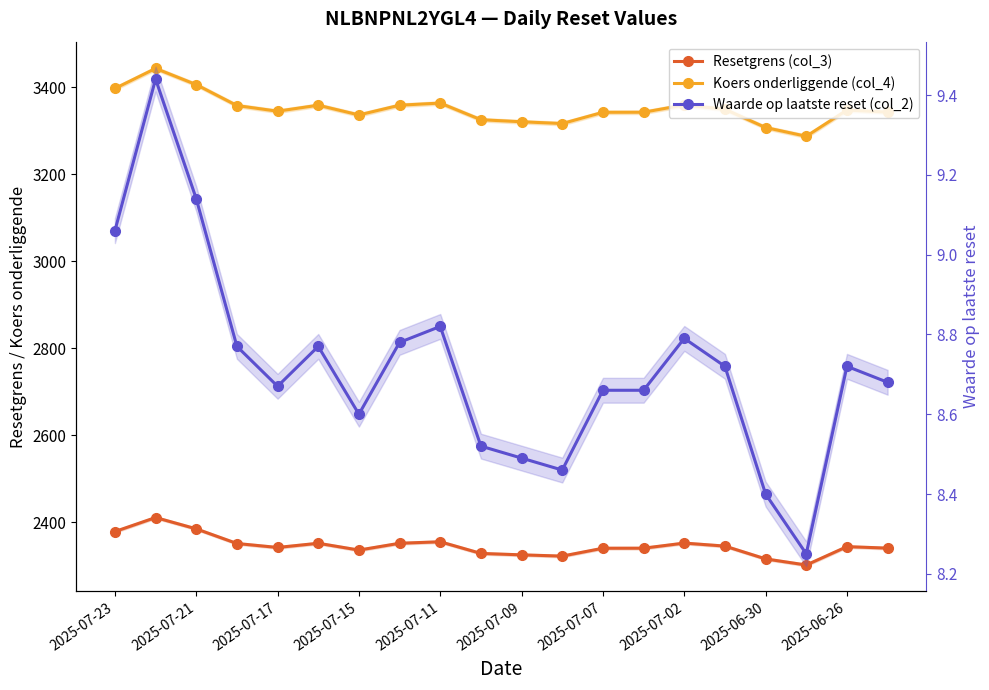

Reading right to left, list all the values displayed in this chart.

Resetgrens (col_3): 2340.2	2343.6	2301.3	2315.4	2344.9	2351.8	2340.0	2340.0	2321.8	2324.7	2328.0	2354.8	2351.4	2335.7	2351.4	2341.7	2350.8	2384.5	2410.6	2378.3
Koers onderliggende (col_4): 3343.1	3348.0	3287.6	3307.7	3349.8	3359.7	3342.9	3342.8	3316.9	3321.0	3325.7	3364.0	3359.1	3336.7	3359.1	3345.3	3358.3	3406.4	3443.7	3397.6
Waarde op laatste reset (col_2): 8.7	8.7	8.2	8.4	8.7	8.8	8.7	8.7	8.5	8.5	8.5	8.8	8.8	8.6	8.8	8.7	8.8	9.1	9.4	9.1